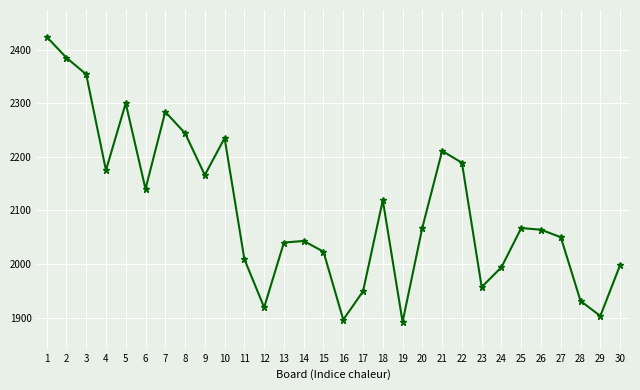

At which label does the data first exceed 2067?

1